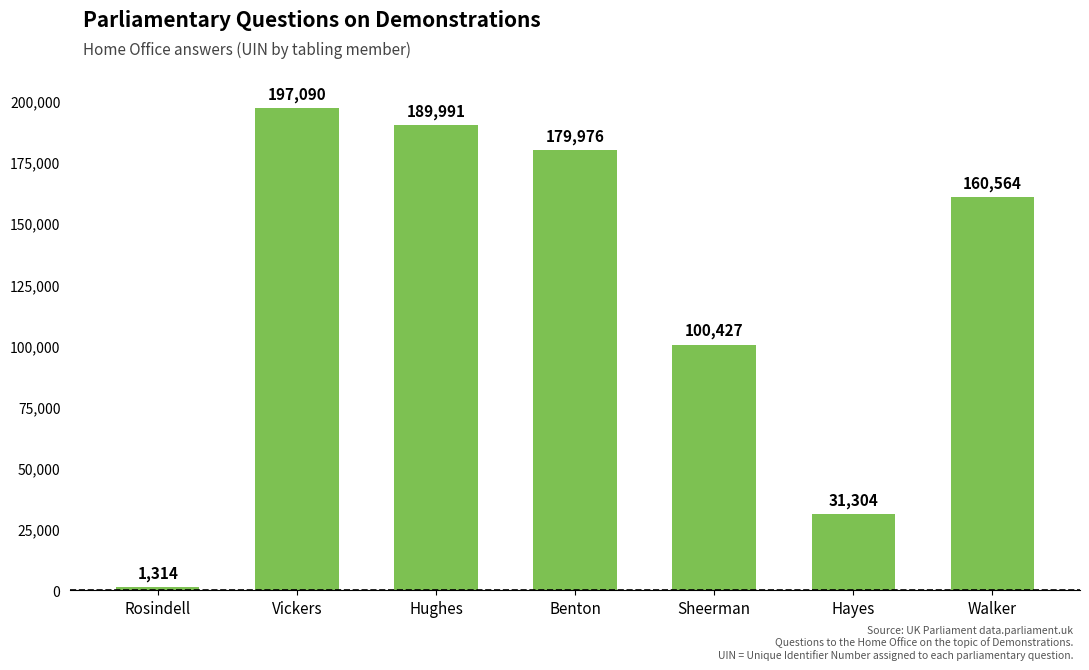

Rank the categories by value from lowest to highest.

Rosindell, Hayes, Sheerman, Walker, Benton, Hughes, Vickers